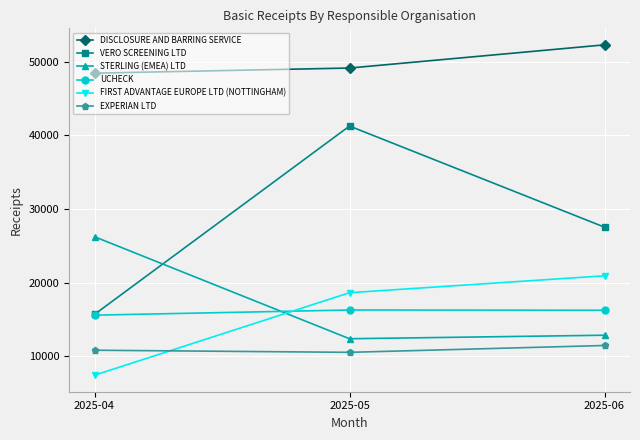

How many categories are shown in the chart?

3